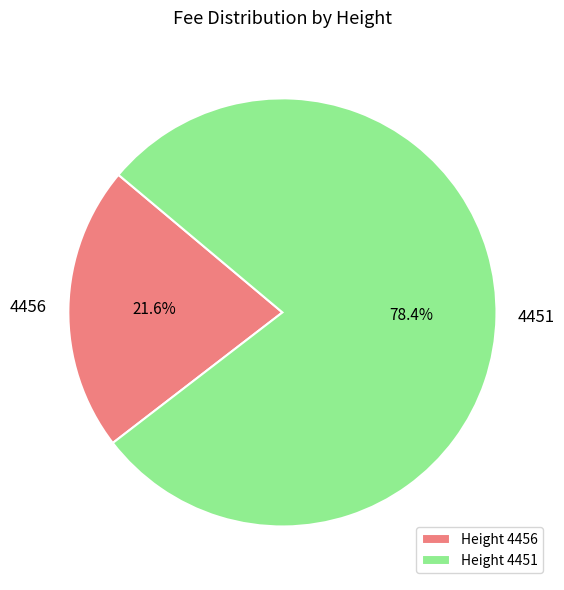

Count the number of slices in the pie.

2